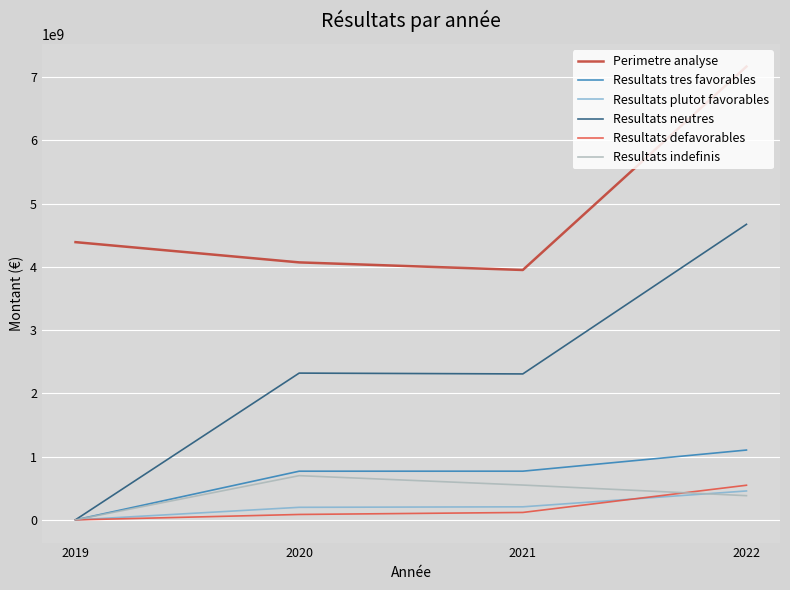

Which series has the widest spread of values?

Resultats neutres